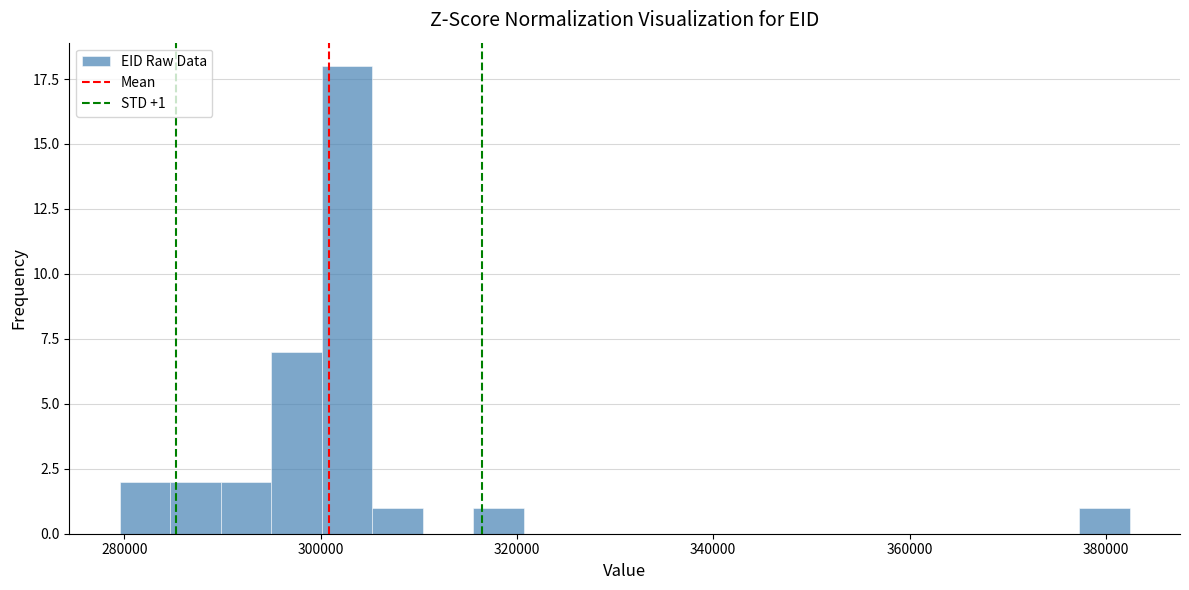

Around what value on the x-axis is the tallest bar? Give the approximate position of its centre, as read against the axis.

302000